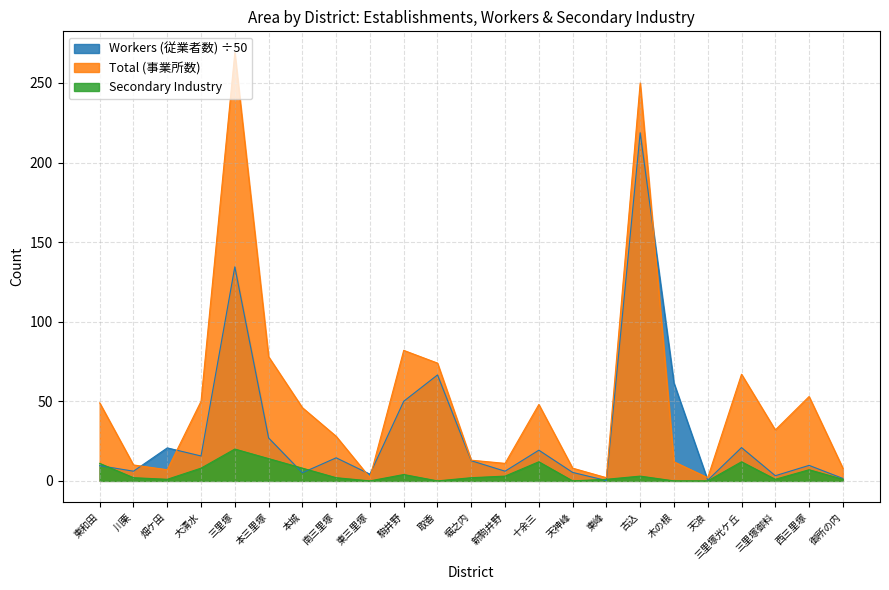

Where does the Workers (従業者数) series first go above 12?

畑ケ田